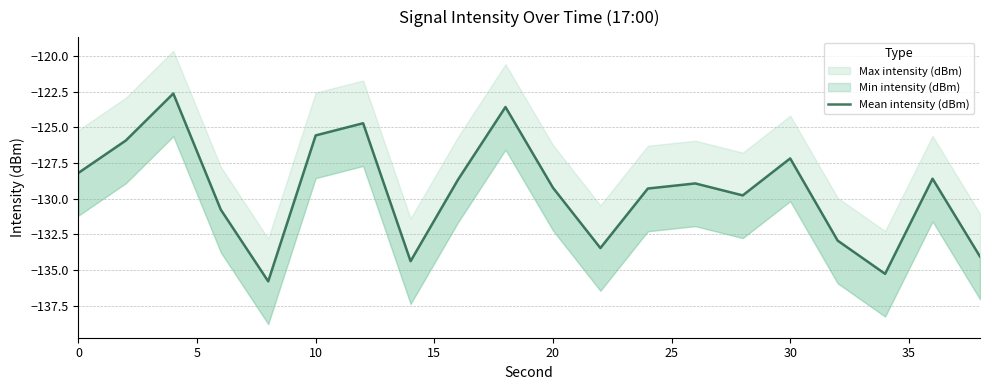

Reading left to right, list all the values displayed in this chart.

-128.2	-125.9	-122.6	-130.8	-135.8	-125.6	-124.7	-134.4	-128.7	-123.6	-129.2	-133.5	-129.3	-128.9	-129.8	-127.2	-132.9	-135.3	-128.6	-134.1